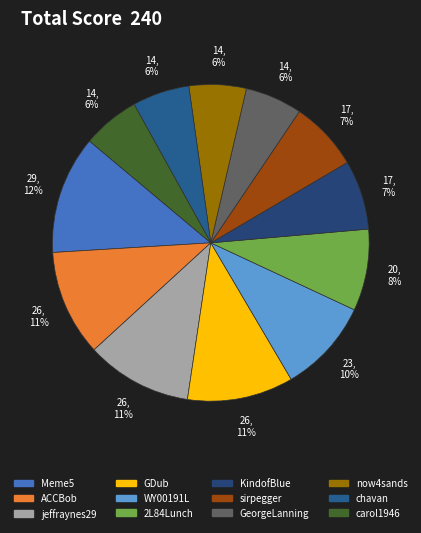

Combined, what portion of the pie is KindofBlue and jeffraynes29?

17.9%